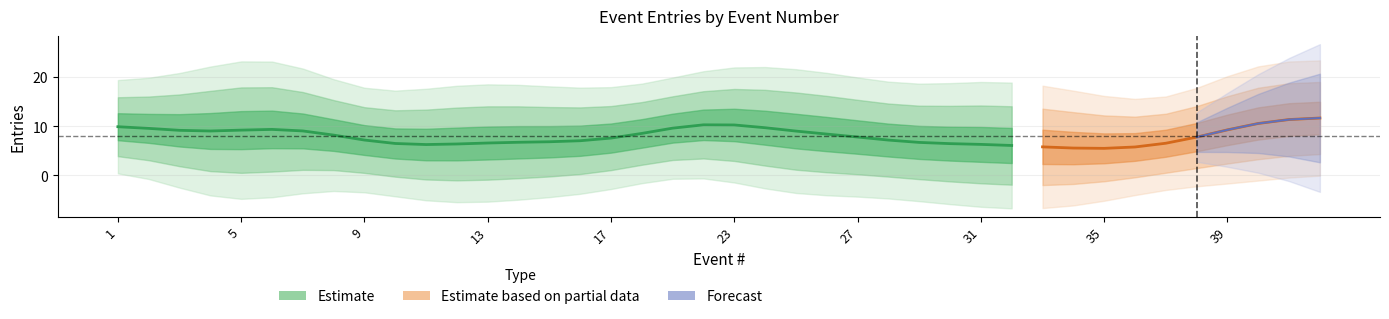

List the labels in order of value, largest first.

6, 40, 23, 31, 41, 12, 20, 2, 7, 15, 26, 27, 1, 4, 19, 34, 18, 42, 8, 16, 24, 38, 10, 30, 37, 3, 9, 13, 28, 36, 39, 33, 14, 25, 29, 5, 11, 17, 32, 35